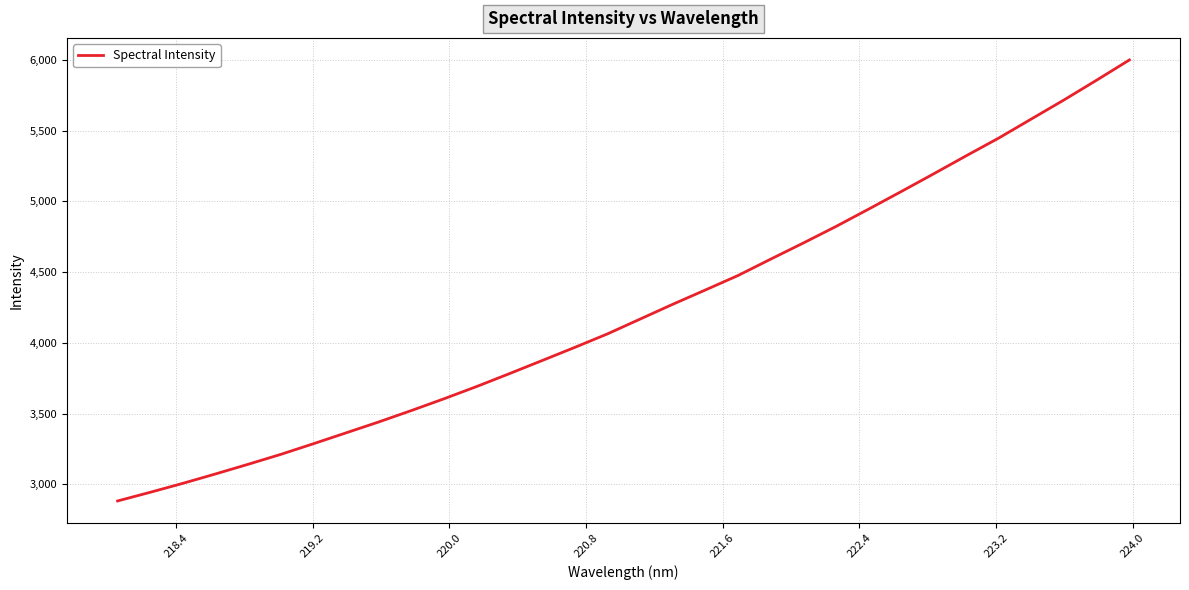

Does the chart display data point markers on the line(s)?

No